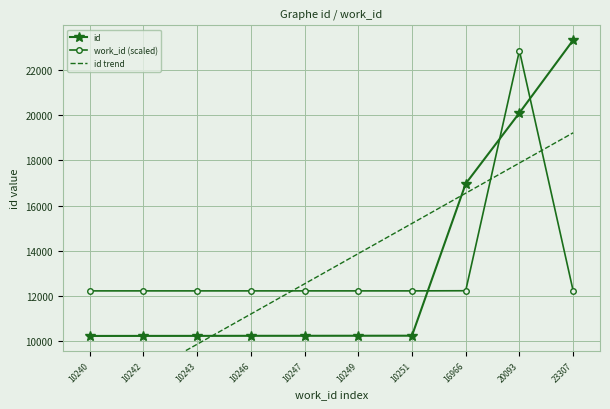

What is the sum of all work_id (scaled) values?

132930.0